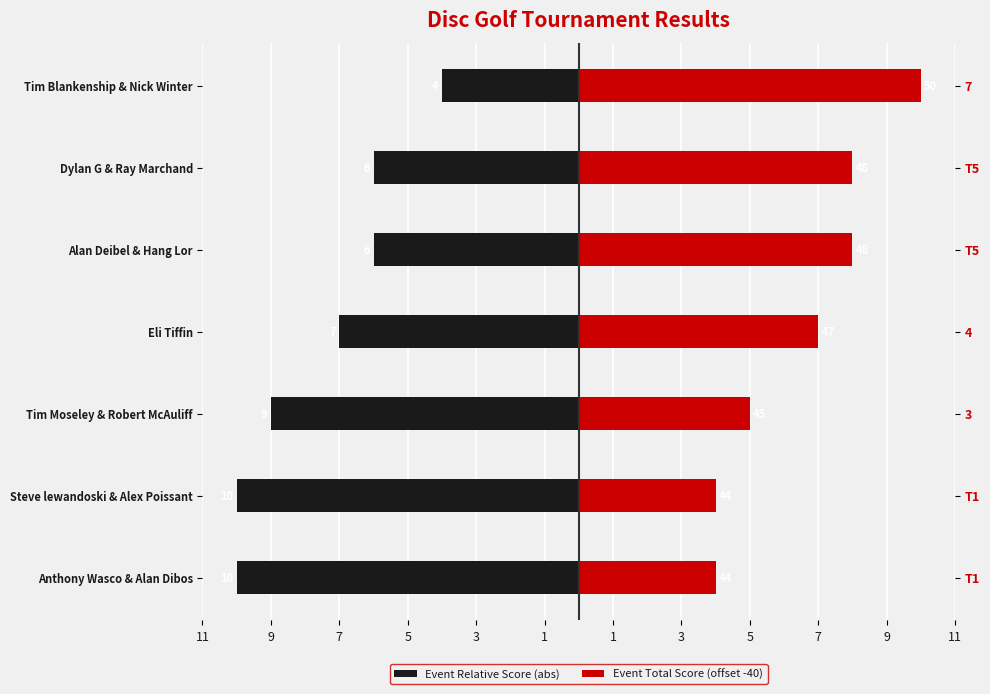

What is the average value of the Event Total Score (offset -40) series?

7